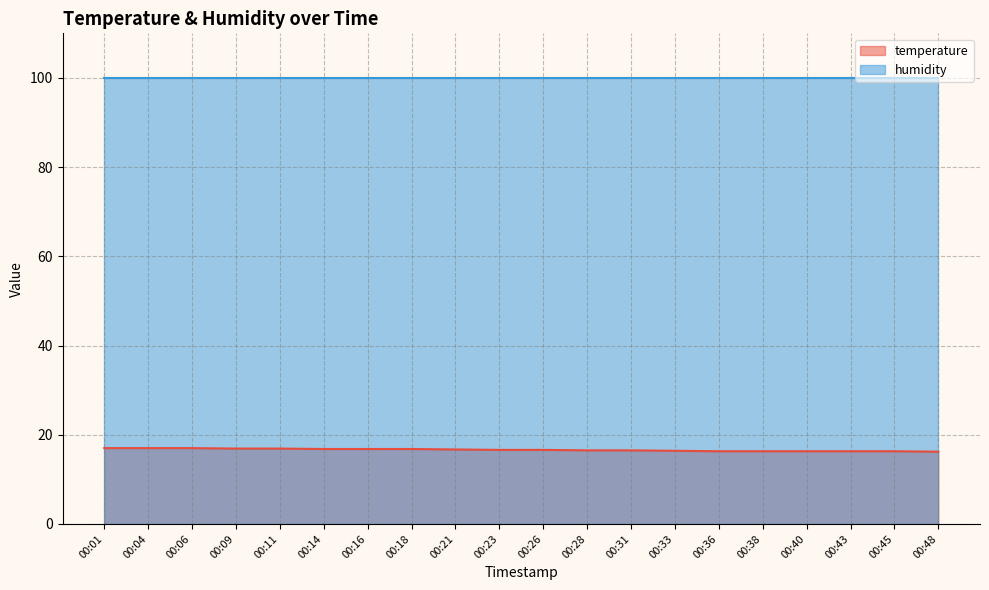

Which label corresponds to the smallest value in the chart?

00:48